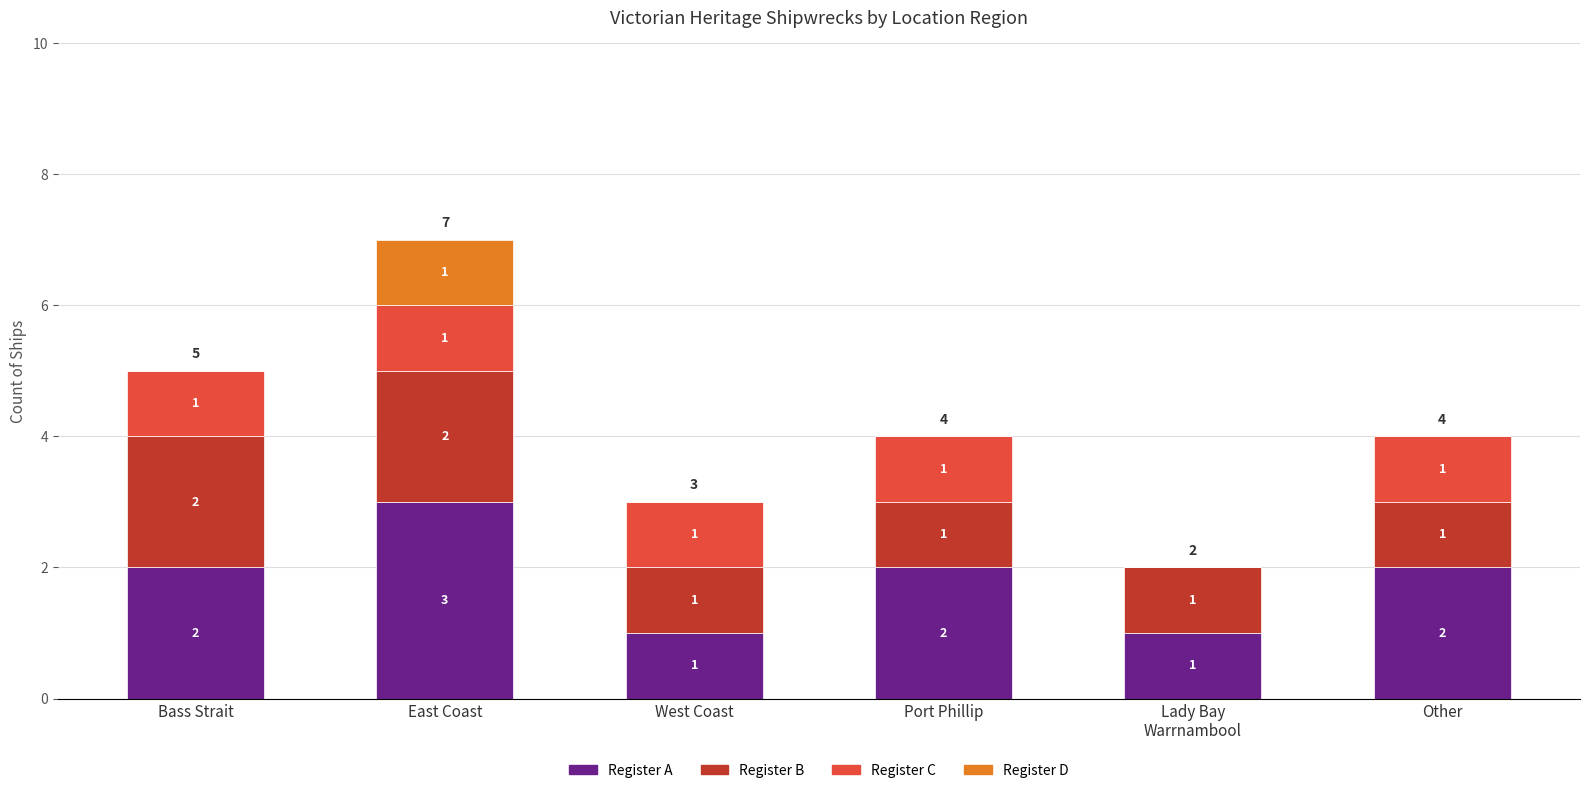

True or false: Register A has a value of 2 at Bass Strait.

True